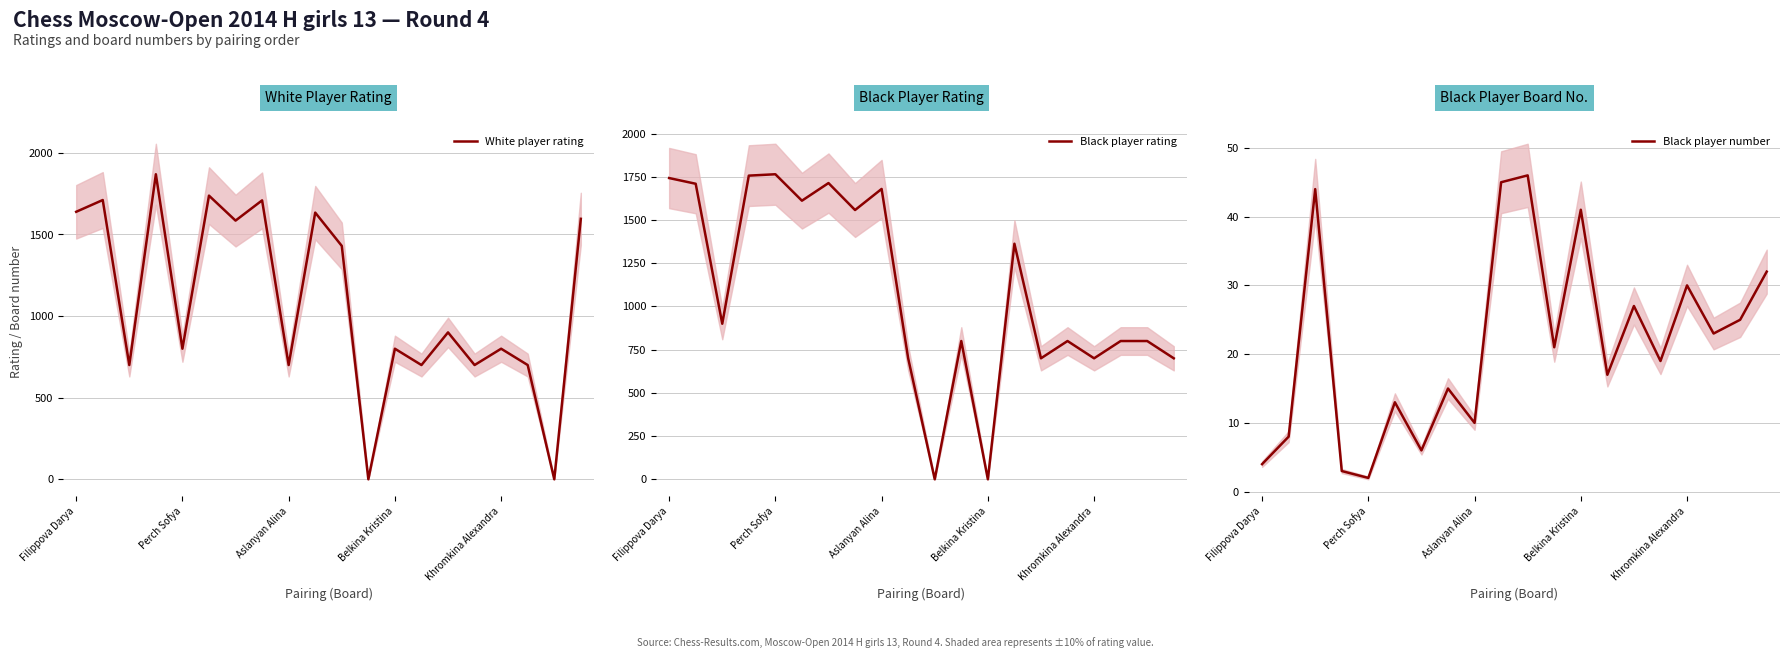

How many series are shown in this chart?

3